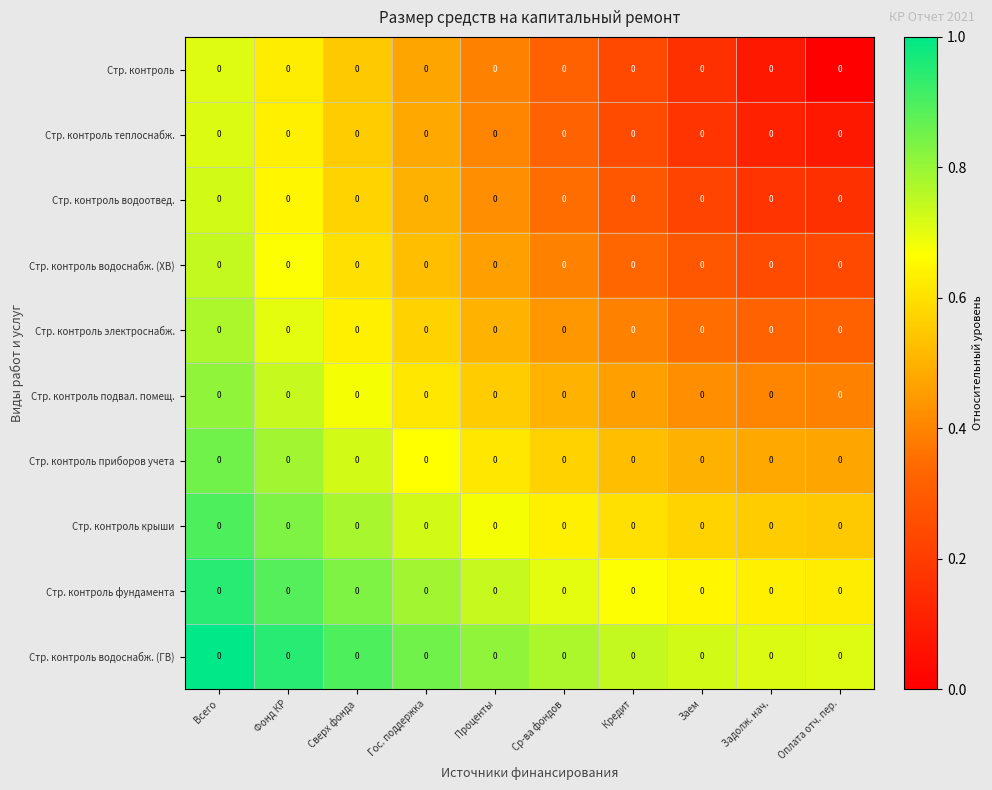

Where is Стр. контроль водоотвед. nearest to the value 0?

Оплата отч. пер.